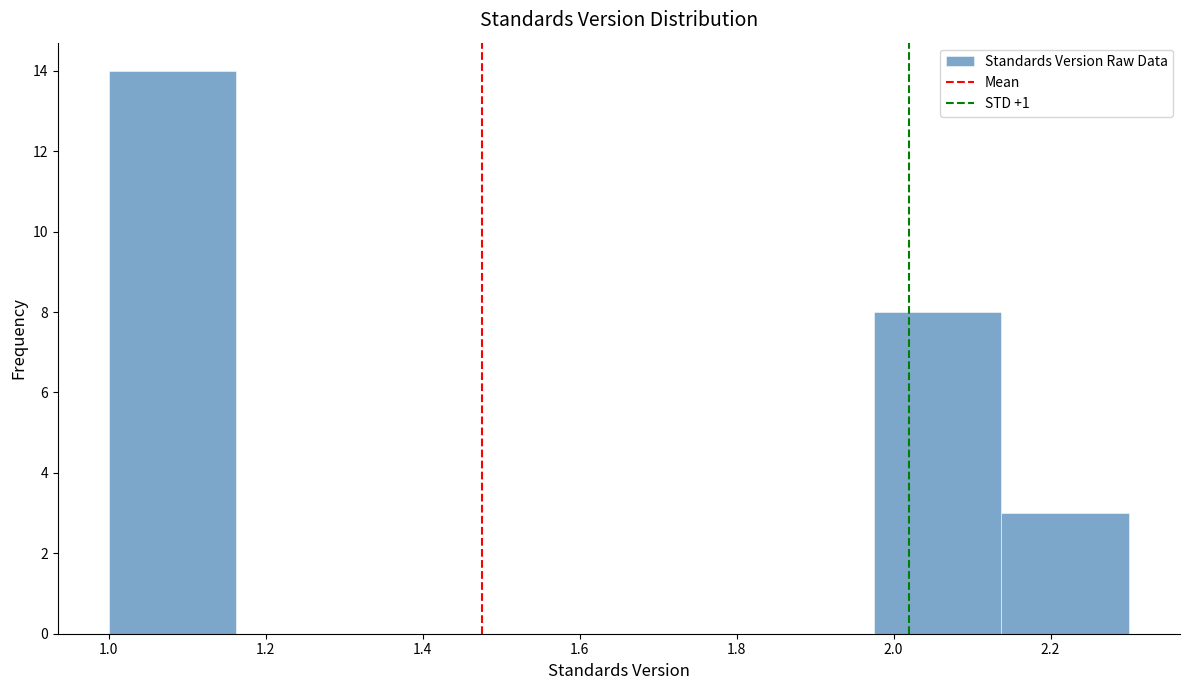

Over which range of the x-axis is the bar tallest?

1.00 to 1.16